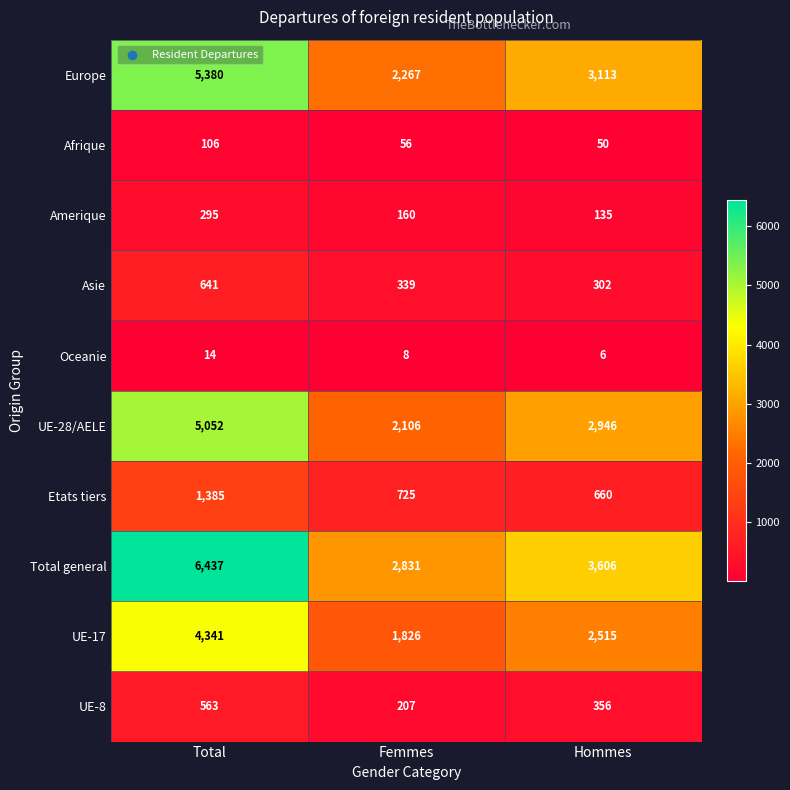

Which label corresponds to the smallest value in the chart?

Hommes